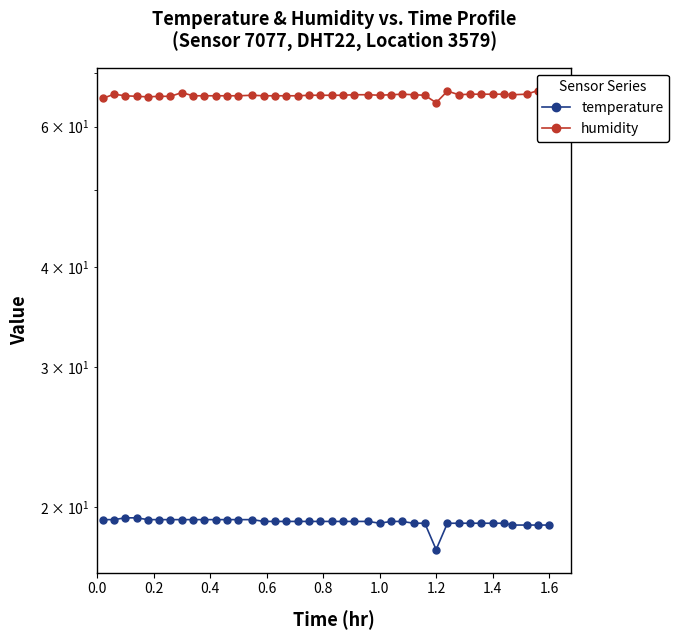

What are all the series names shown in the legend?

temperature, humidity